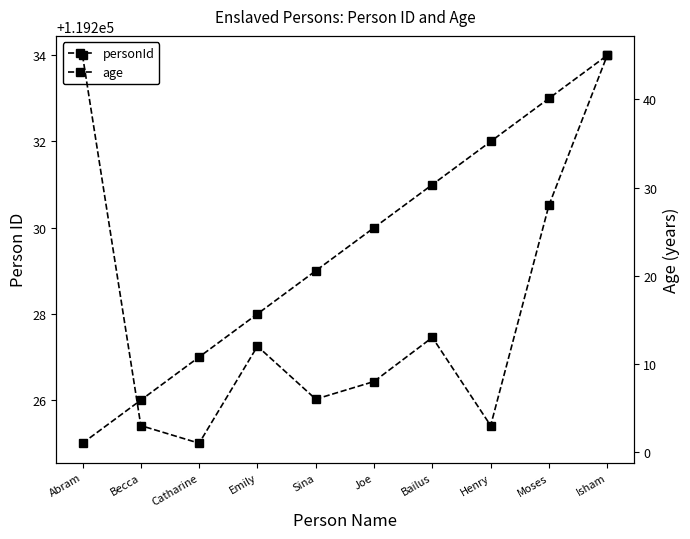

Which series has the largest total across all categories?

personId